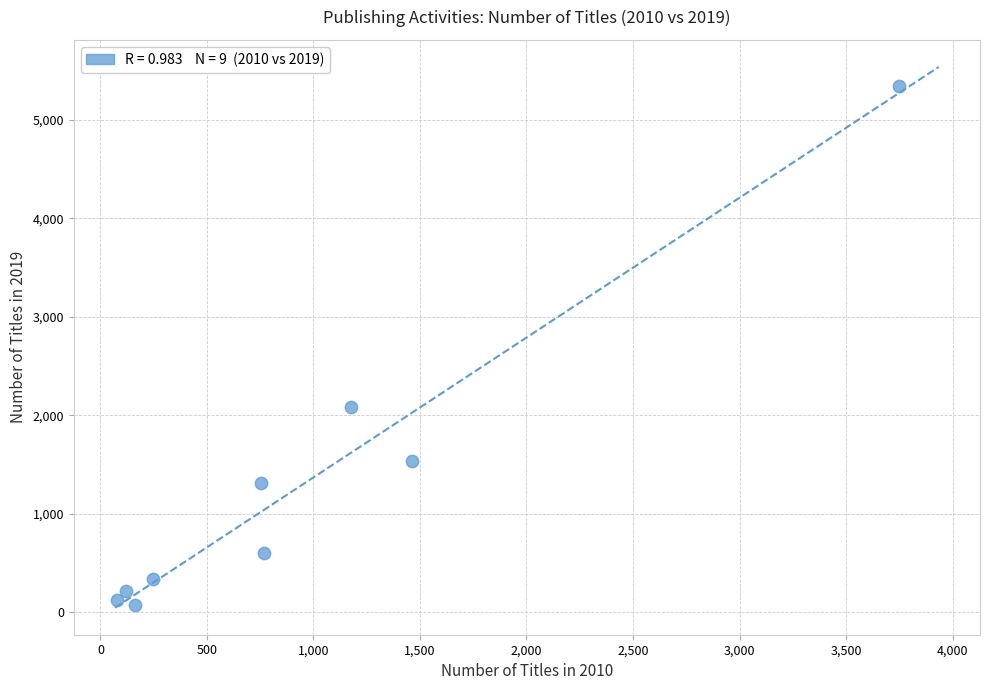

What Y value in the scatter plot is closest to 2709?

2083